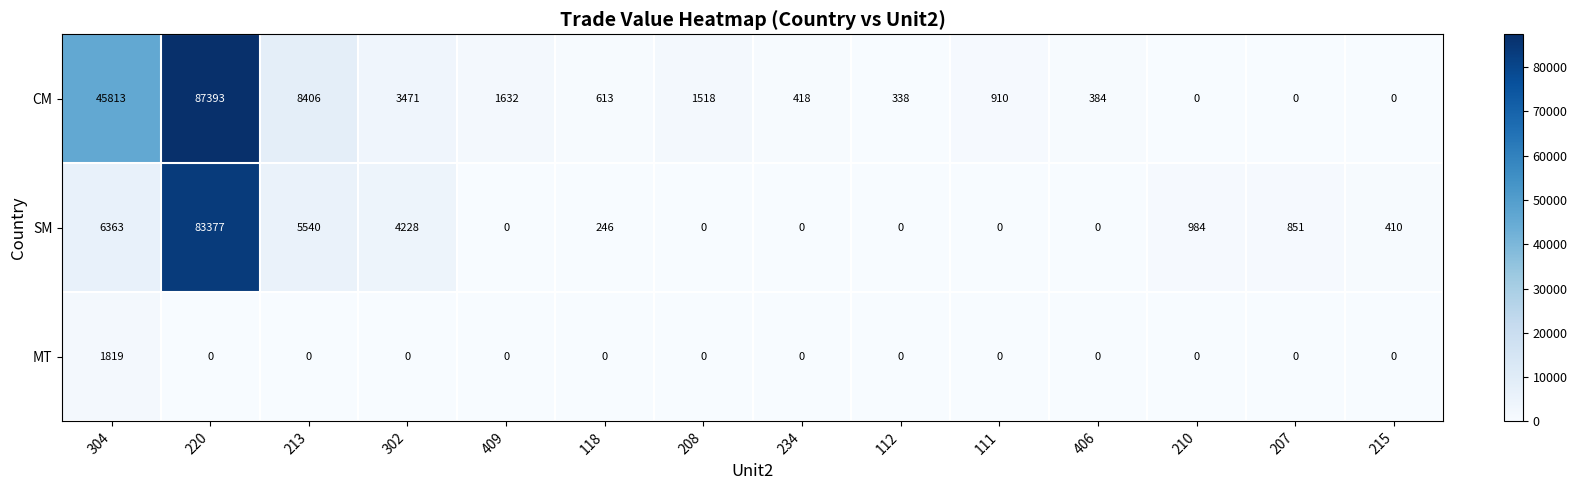

Read the CM value at 112, to the nearest 10.

340